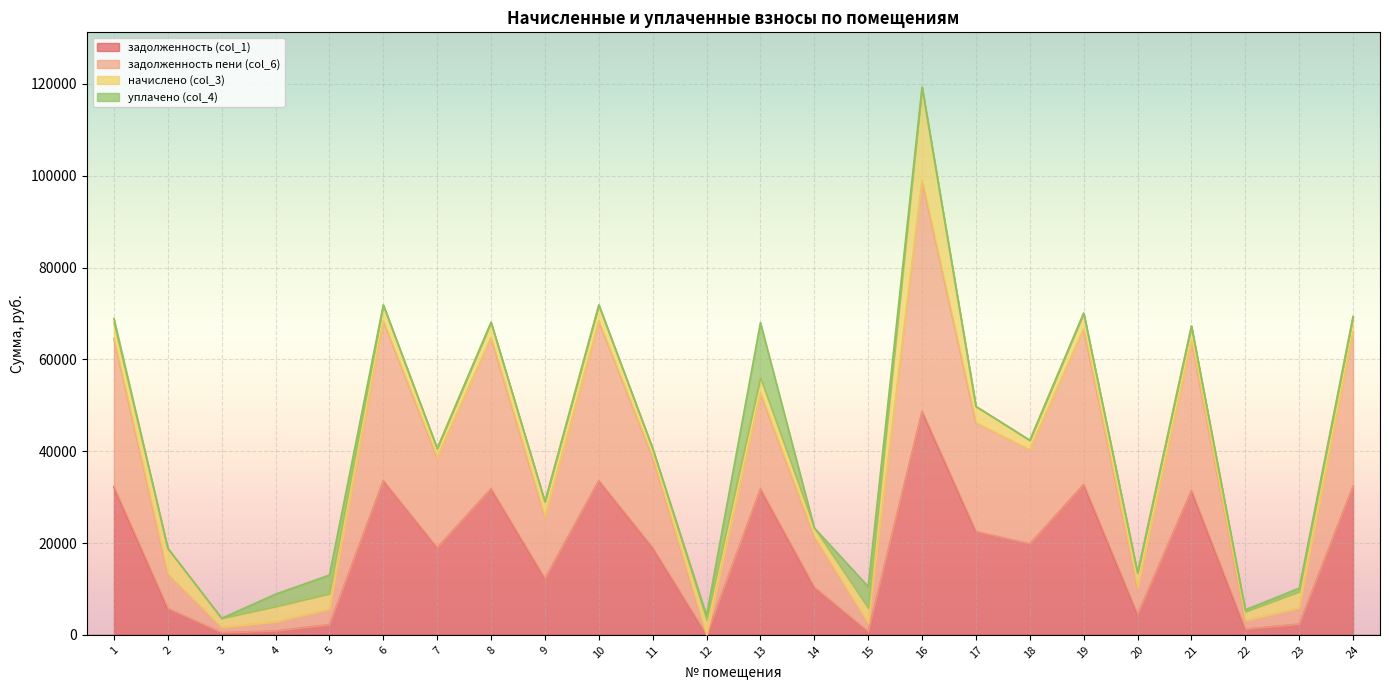

At how many categories does at least one series exceed 77210?

1